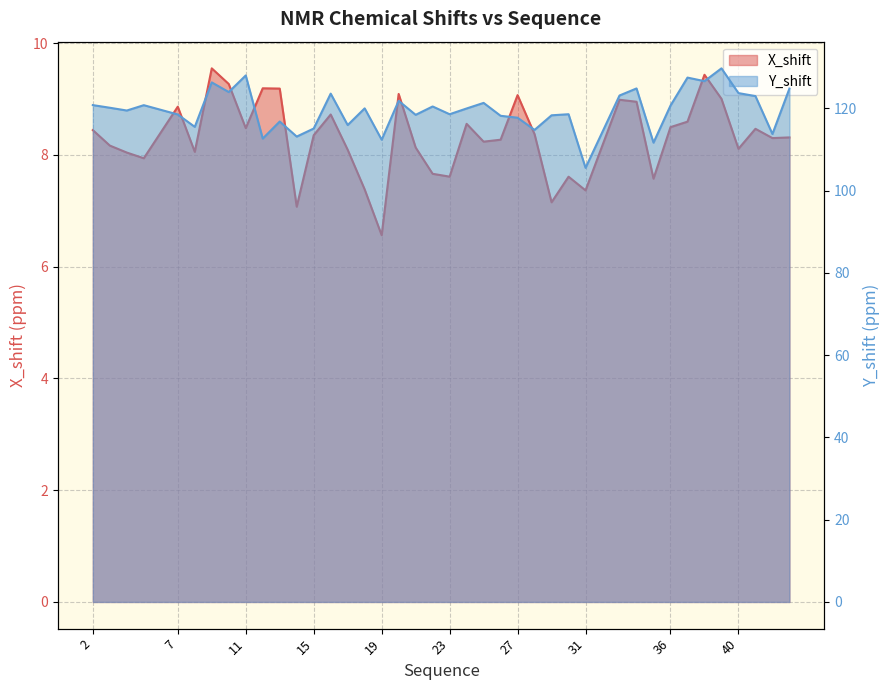

Is it true that Y_shift equals 65.7 at 4?

False